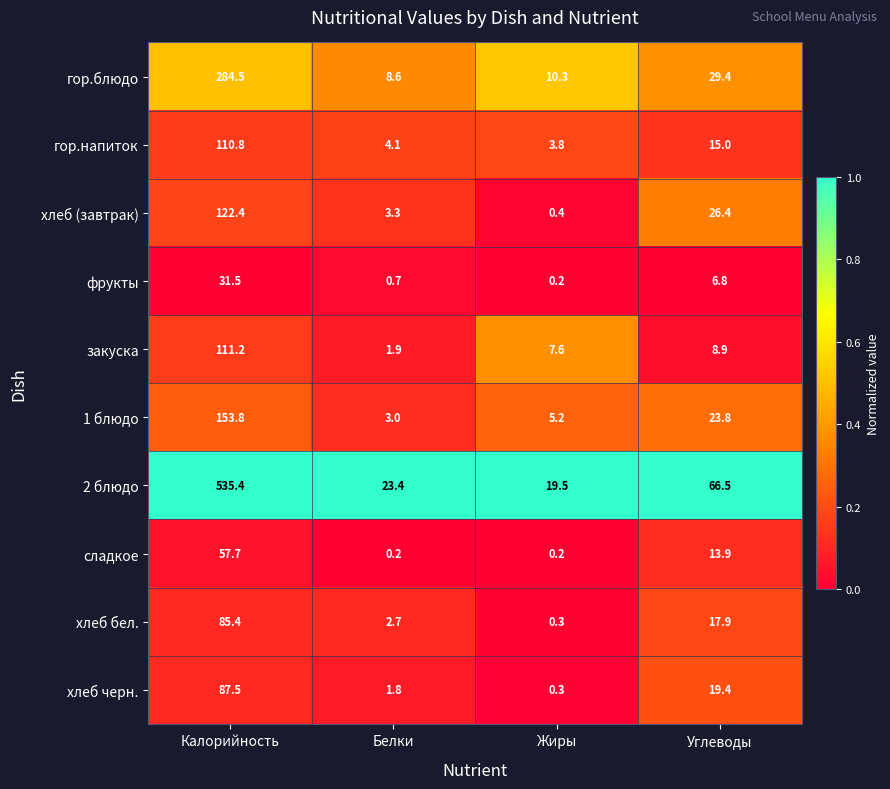

At which label is 1 блюдо closest to 78?

Углеводы